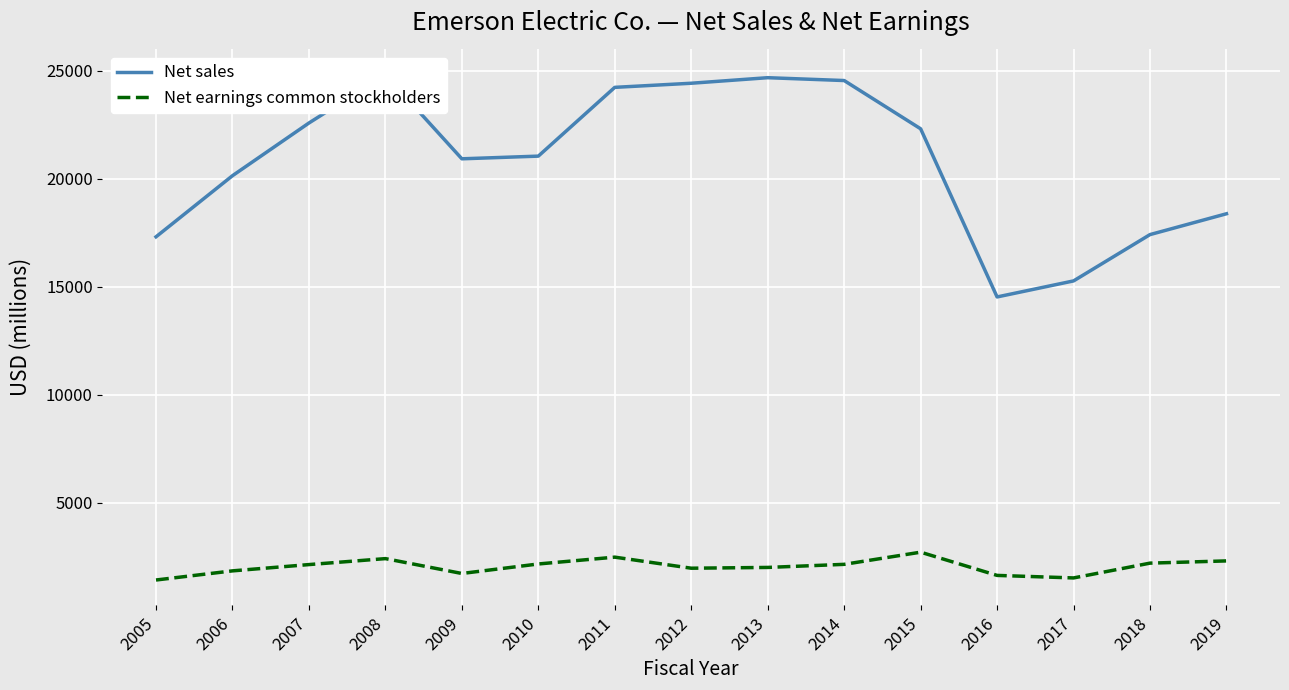

What are all the series names shown in the legend?

Net sales, Net earnings common stockholders